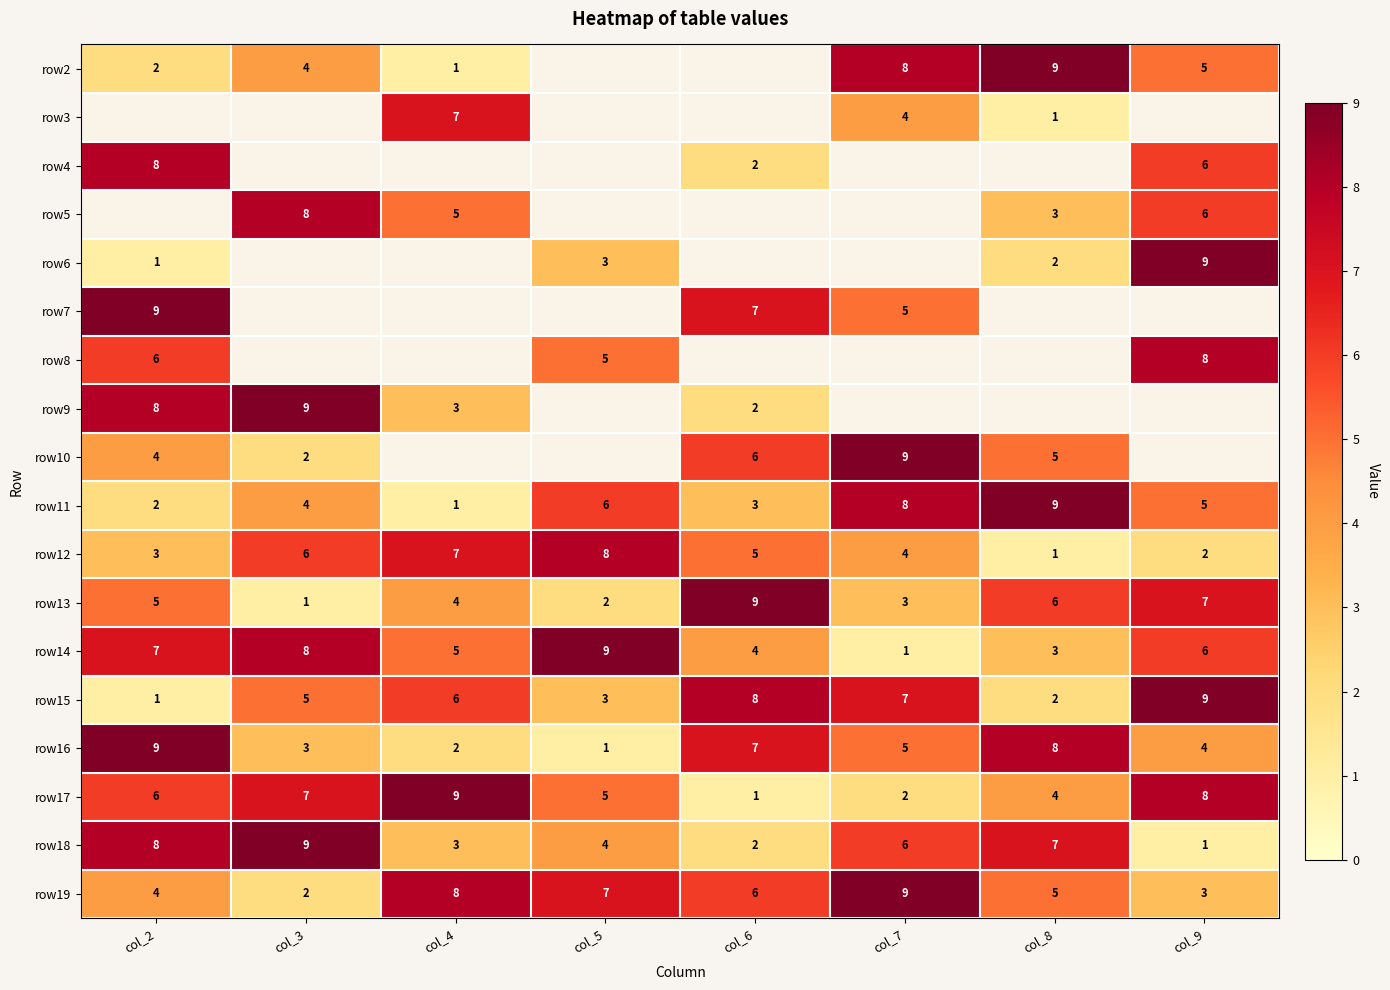

What is the sum of all row18 values?

40